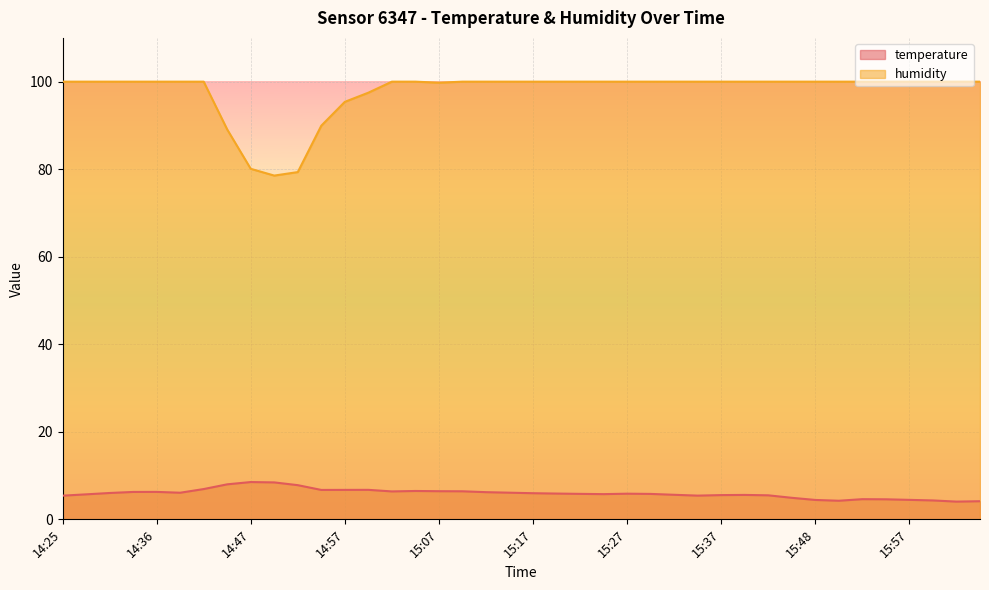

In temperature, how many points are lower than both neighbors (excluding endpoints)?

7